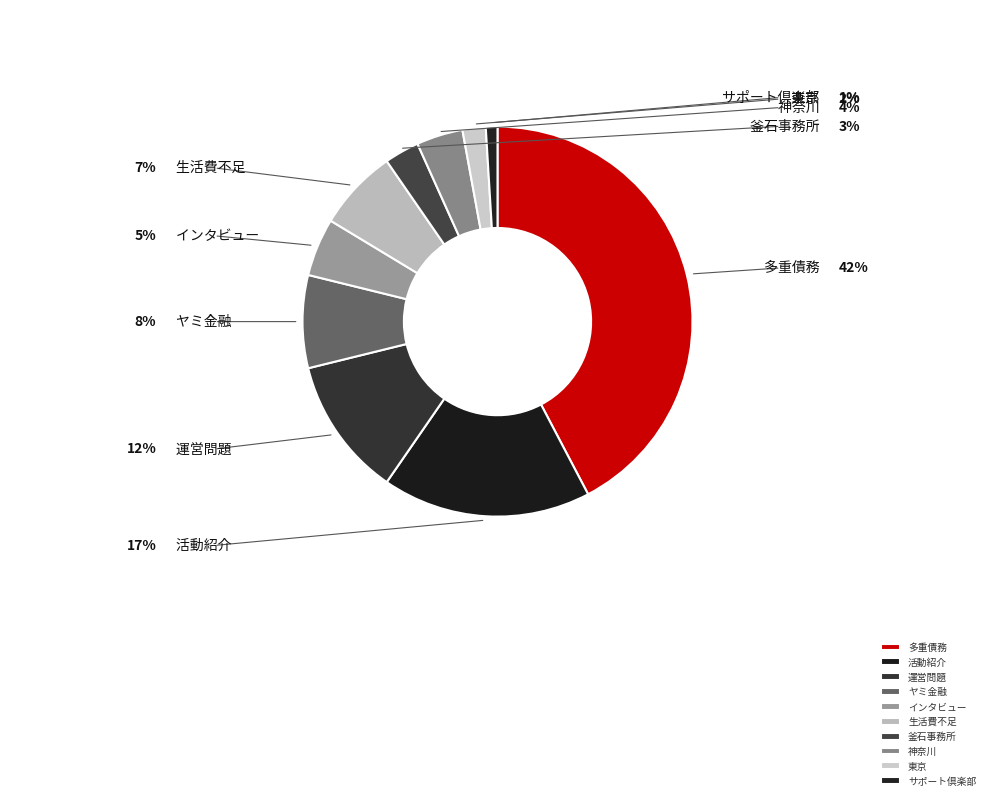

Count the number of slices in the pie.

10